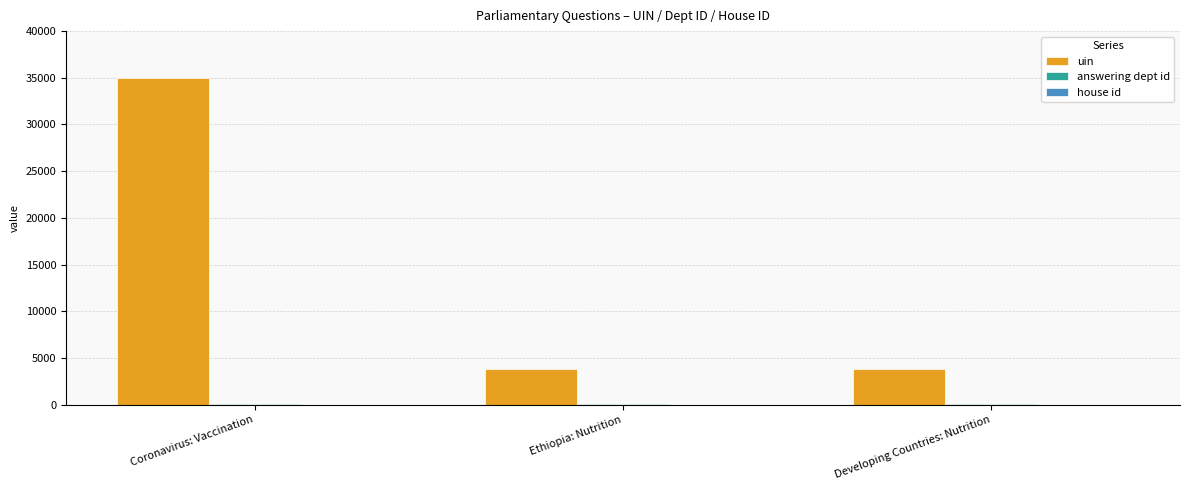

Between Coronavirus: Vaccination and Developing Countries: Nutrition, which series saw the biggest shift?

uin